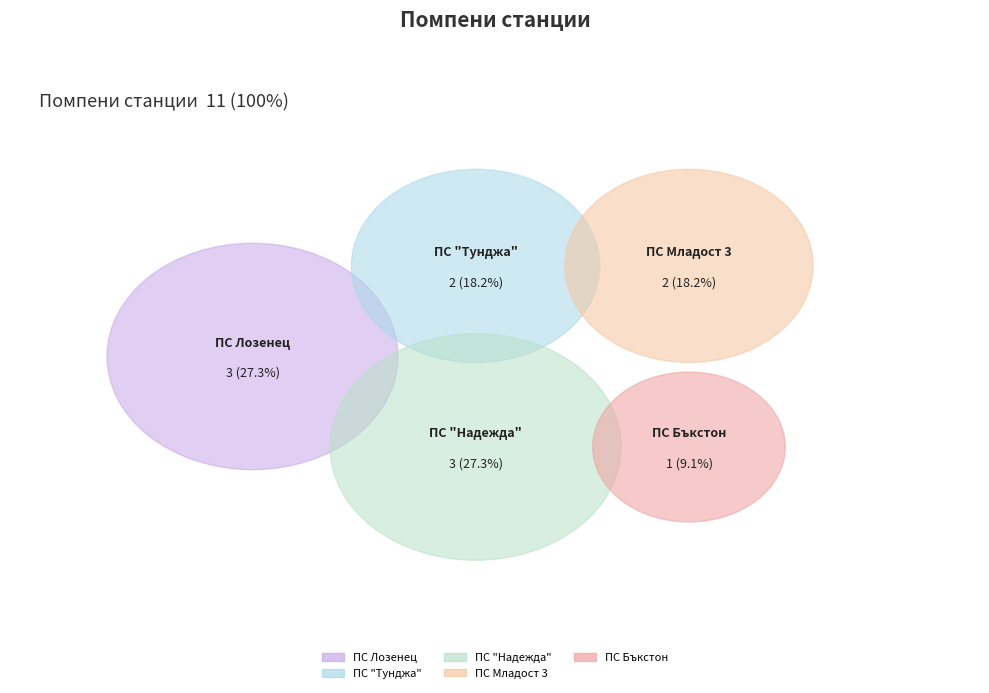

How many slices are in this pie chart?

5